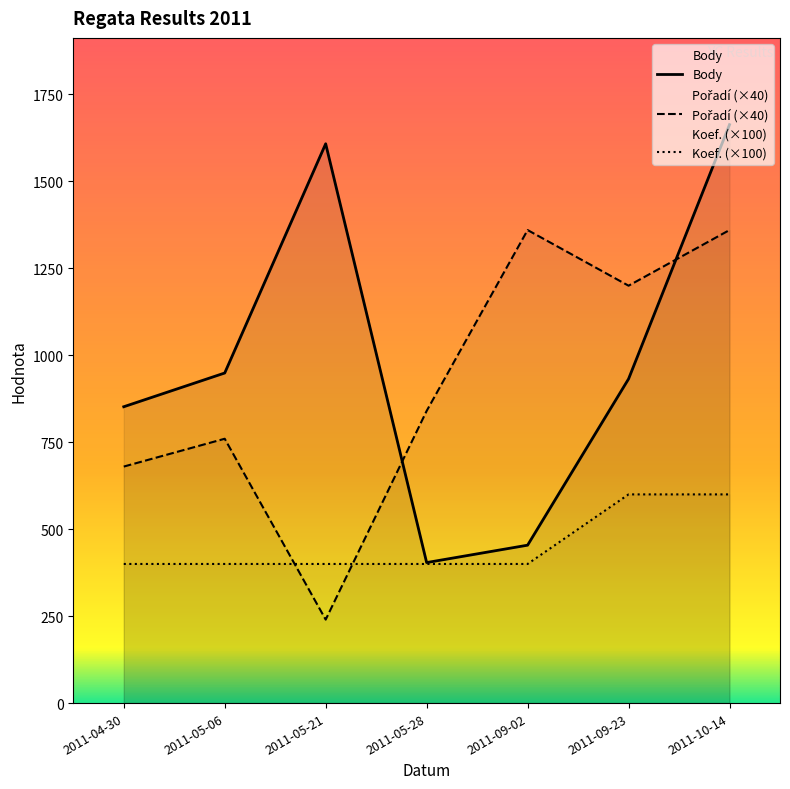

What is the value of the Koef. point at the 1st from the left?

400